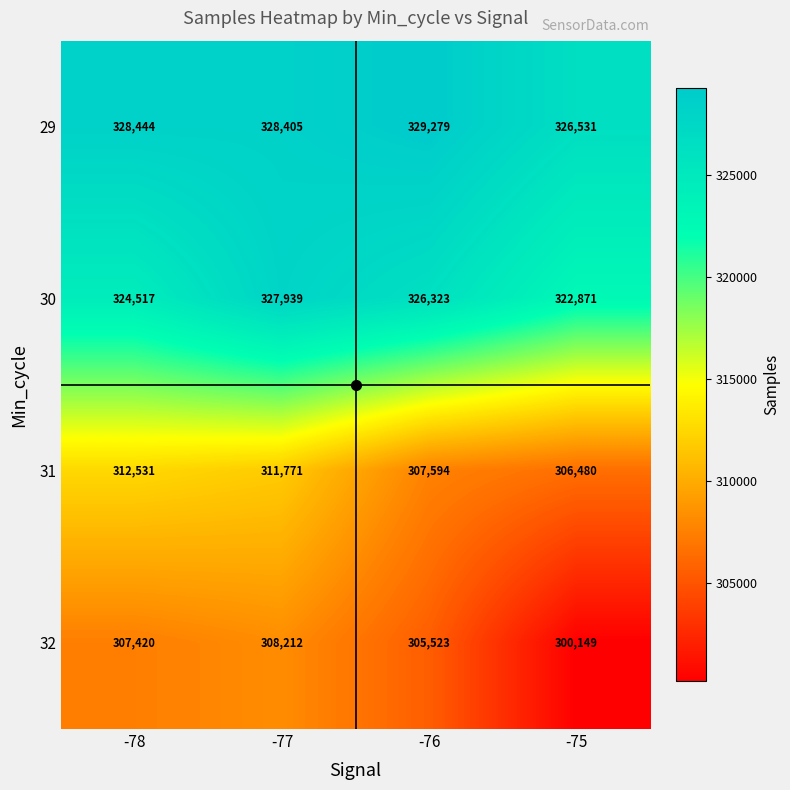

How many data points does each series have?

4